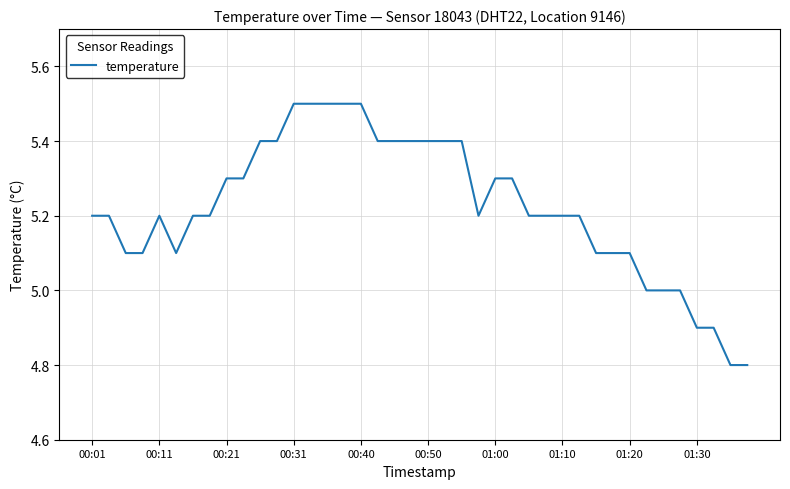

What is the greatest value displayed?

5.5